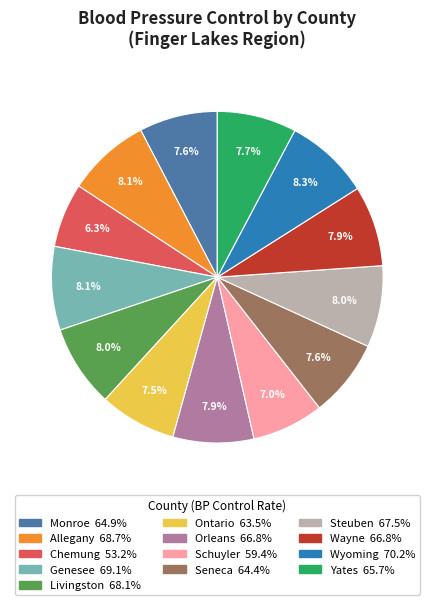

To the nearest percent, what is the average slice percentage?

8%